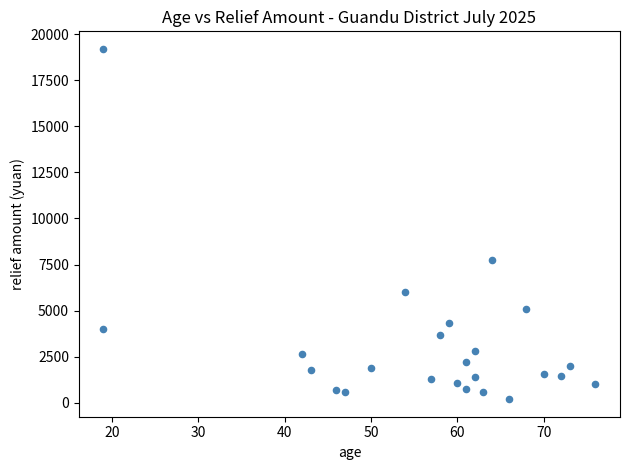

What is the range of X values (max minus min)?

57.0